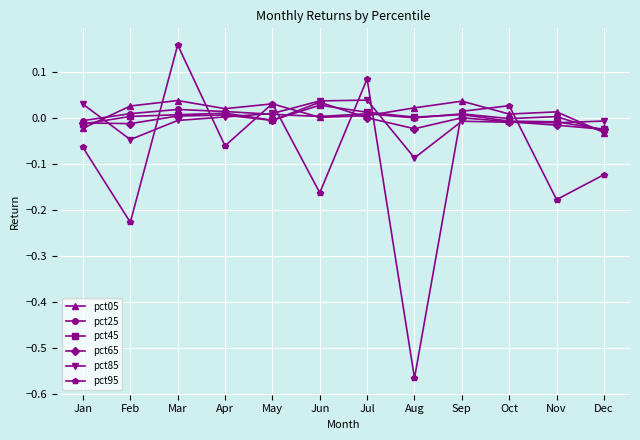

Where is the first local maximum for pct95?

Mar